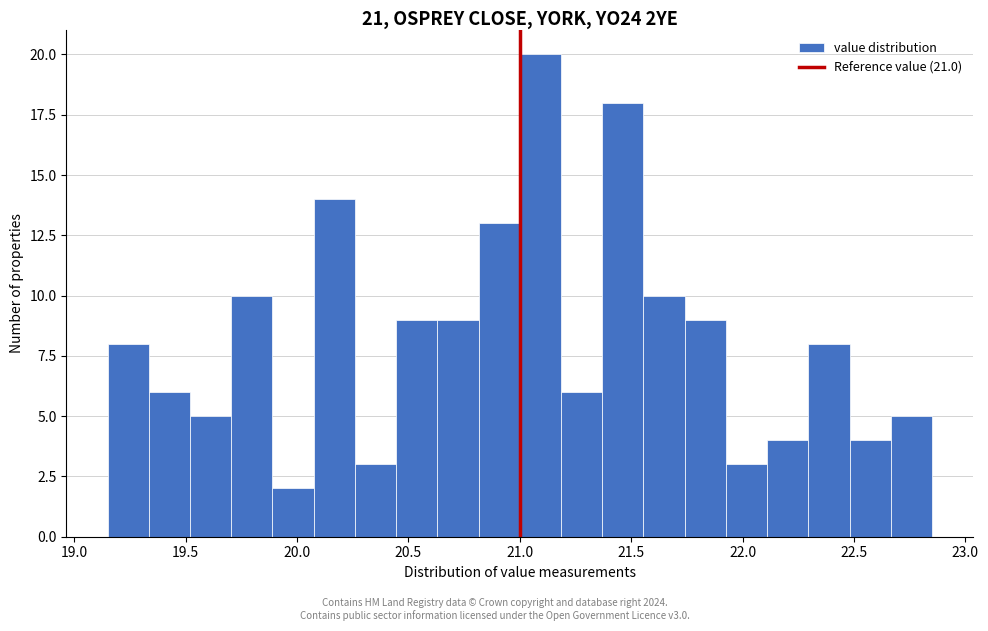

Read against the x-axis, roughly where is the centre of the tallest bar?

21.10